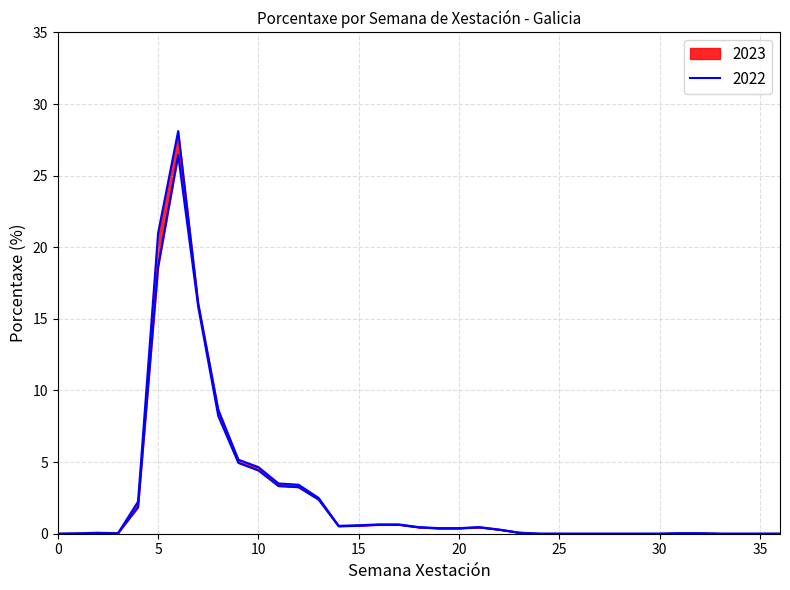

How many interior local peaks does the 2022 series have?

2